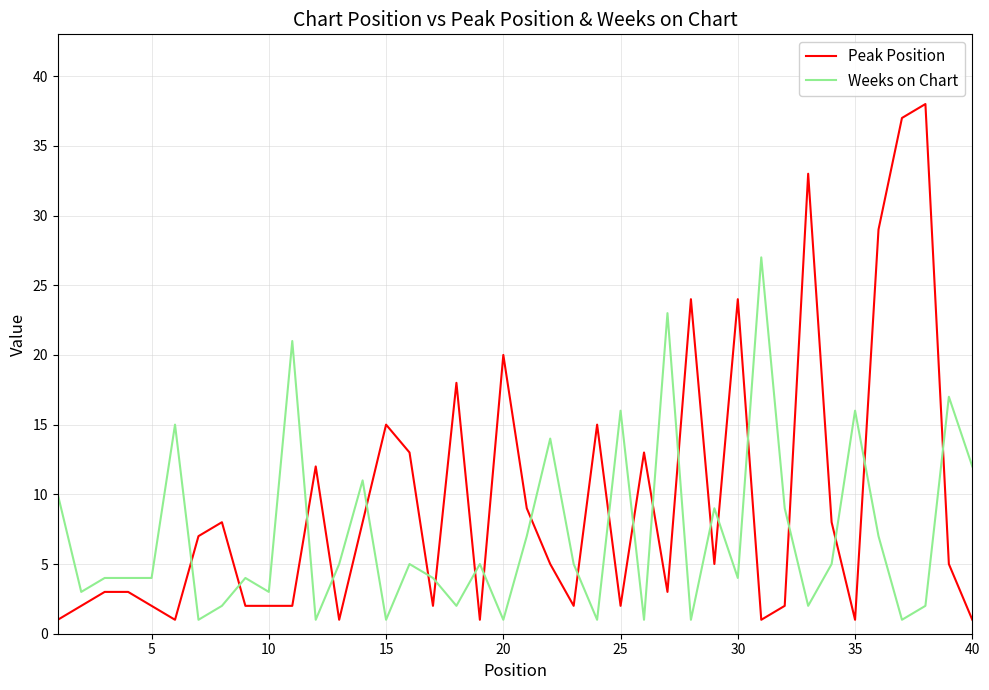

What is the minimum value for Weeks on Chart?

1